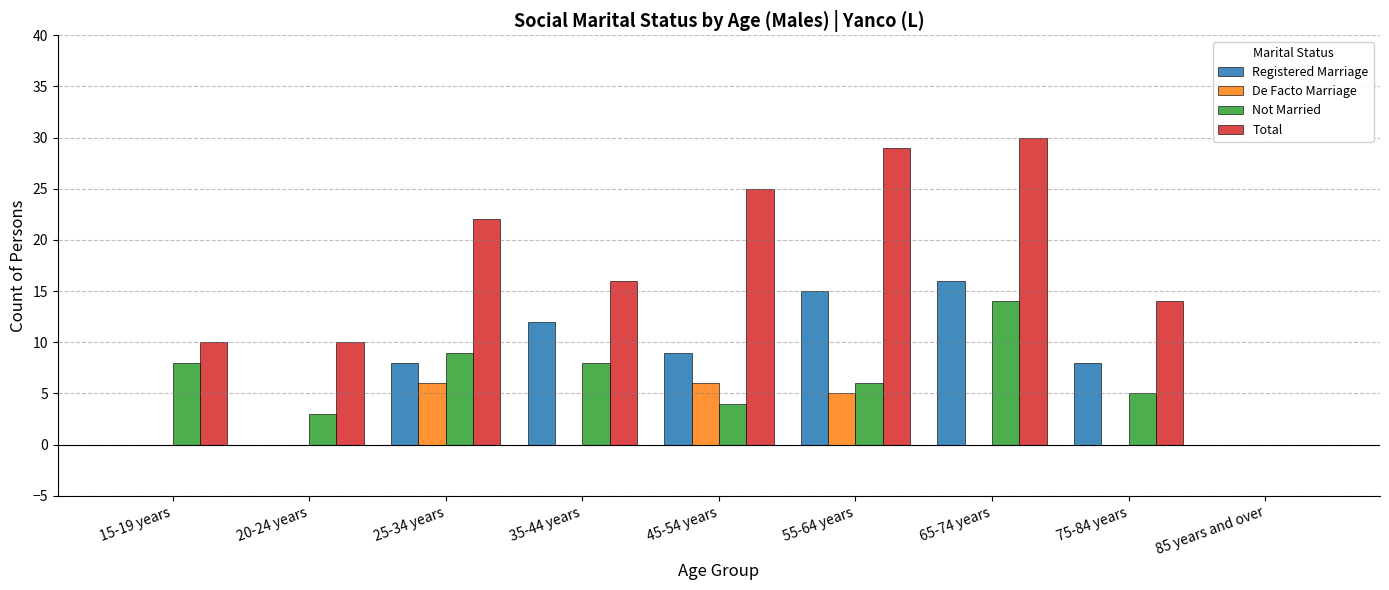

What is the total value across all series at 75-84 years?

27